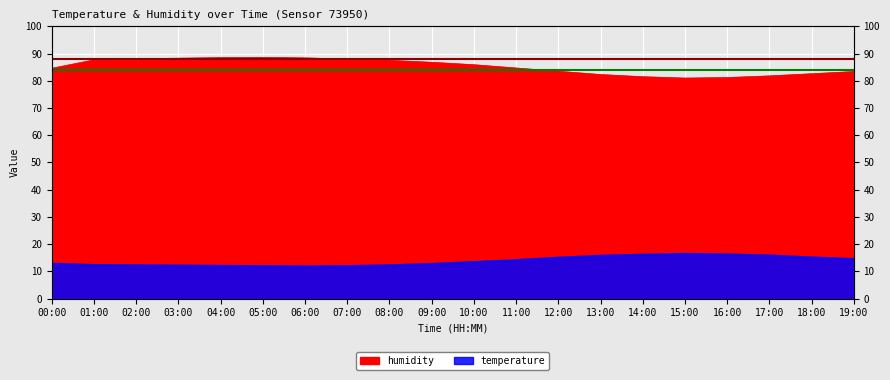

Reading left to right, what are all the values shown in this chart?

temperature: 00:00=12.9	01:00=12.4	02:00=12.3	03:00=12.2	04:00=12.1	05:00=12.0	06:00=11.9	07:00=12.0	08:00=12.3	09:00=12.8	10:00=13.5	11:00=14.2	12:00=15.1	13:00=15.8	14:00=16.2	15:00=16.5	16:00=16.3	17:00=15.9	18:00=15.2	19:00=14.6
humidity: 00:00=84.6	01:00=87.7	02:00=88.1	03:00=88.3	04:00=88.5	05:00=88.6	06:00=88.4	07:00=88.0	08:00=87.5	09:00=86.8	10:00=85.9	11:00=84.7	12:00=83.5	13:00=82.3	14:00=81.5	15:00=81.0	16:00=81.2	17:00=81.8	18:00=82.6	19:00=83.4